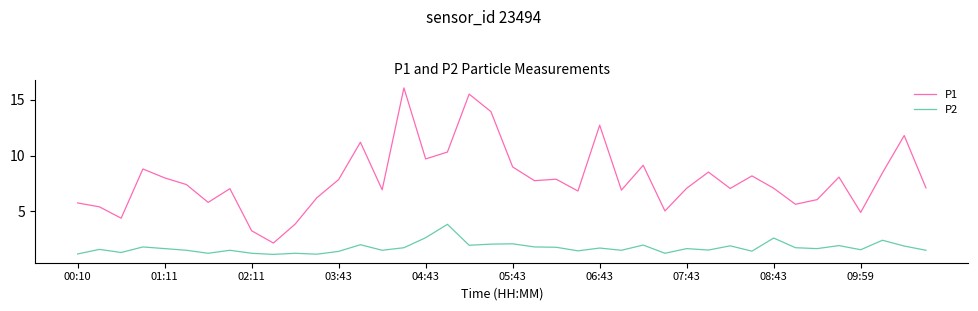

Rank the series by their average value, from highest to lowest.

P1, P2